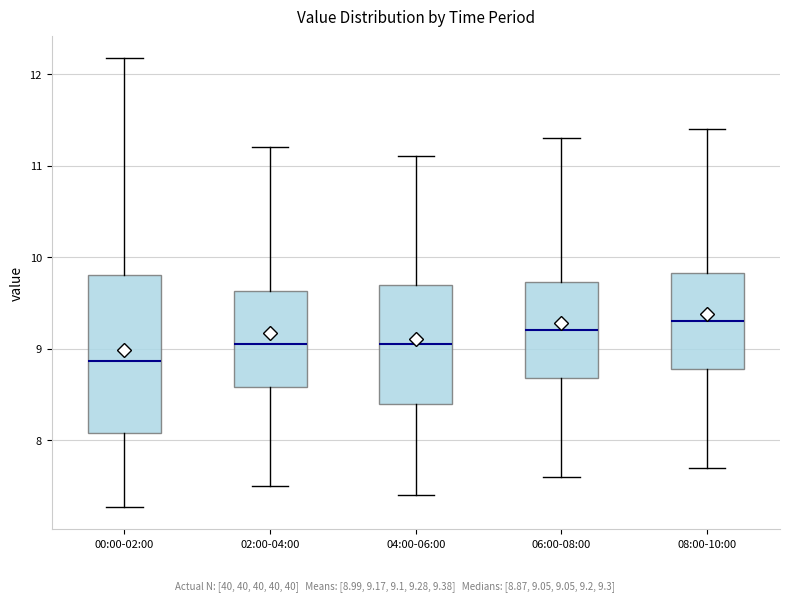

Comparing the boxes themselves (not the whiskers), which one is the tallest?

00:00-02:00